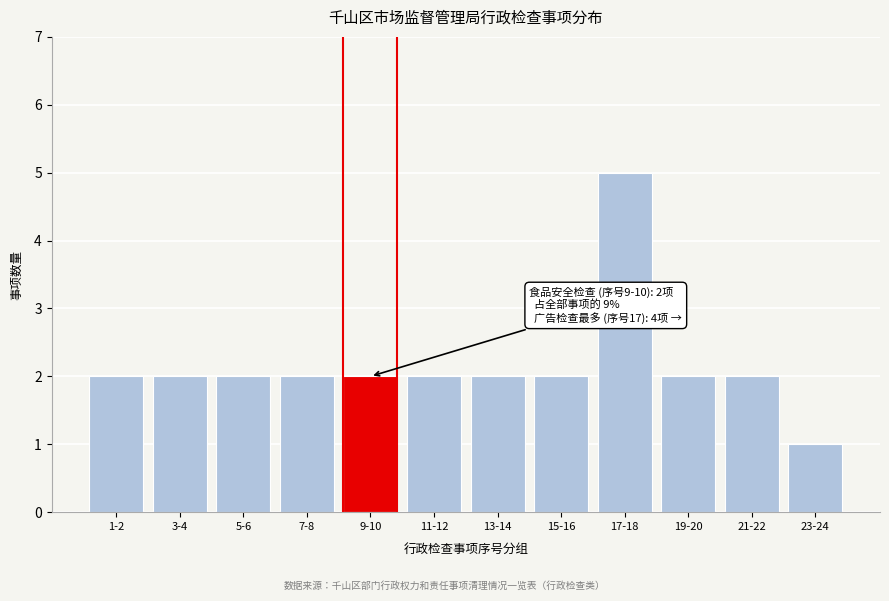

Reading right to left, list all the values displayed in this chart.

1	2	2	5	2	2	2	2	2	2	2	2